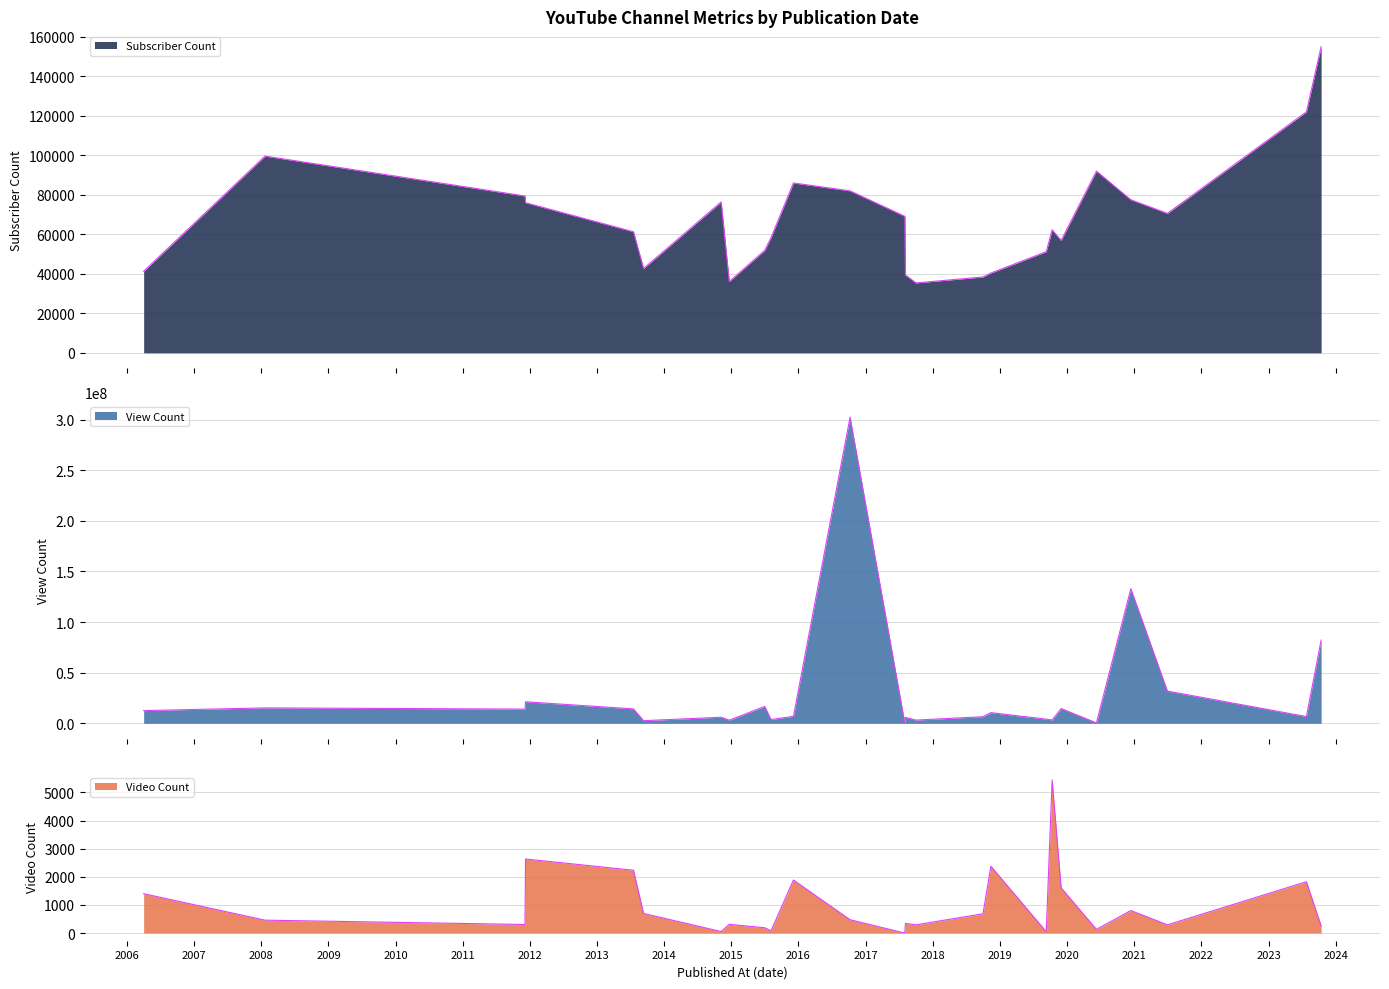

How many values in the Video Count series exceed 459?

12